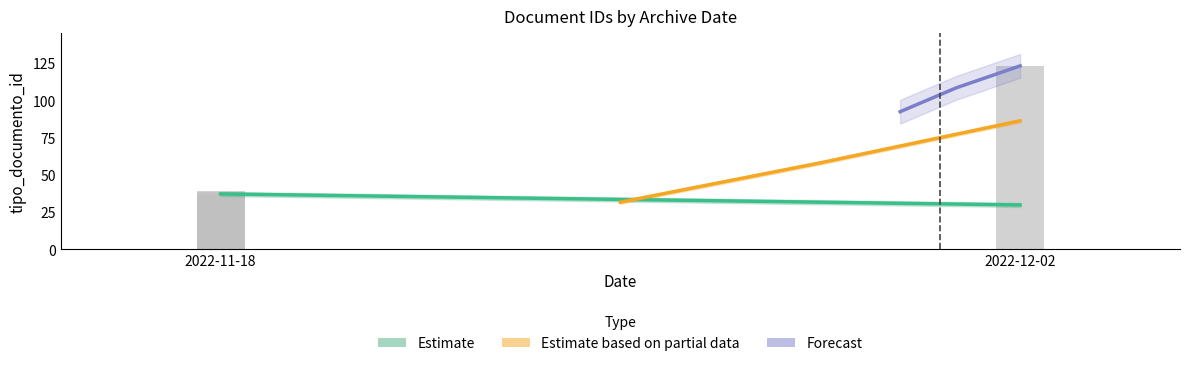

True or false: Estimate based on partial data has a value of 86.1 at 2022-12-02.

True